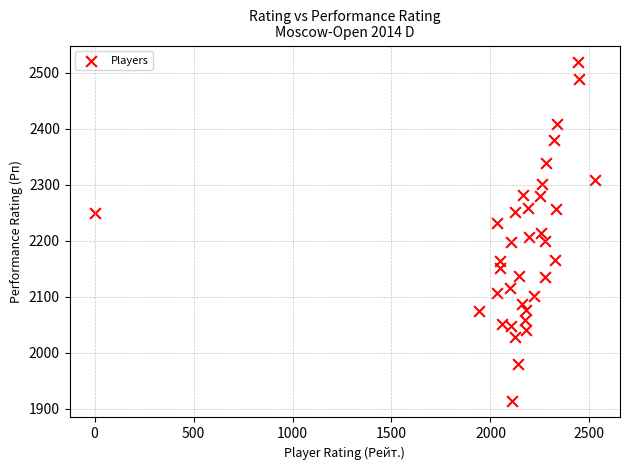

What is the range of X values (max minus min)?

2528